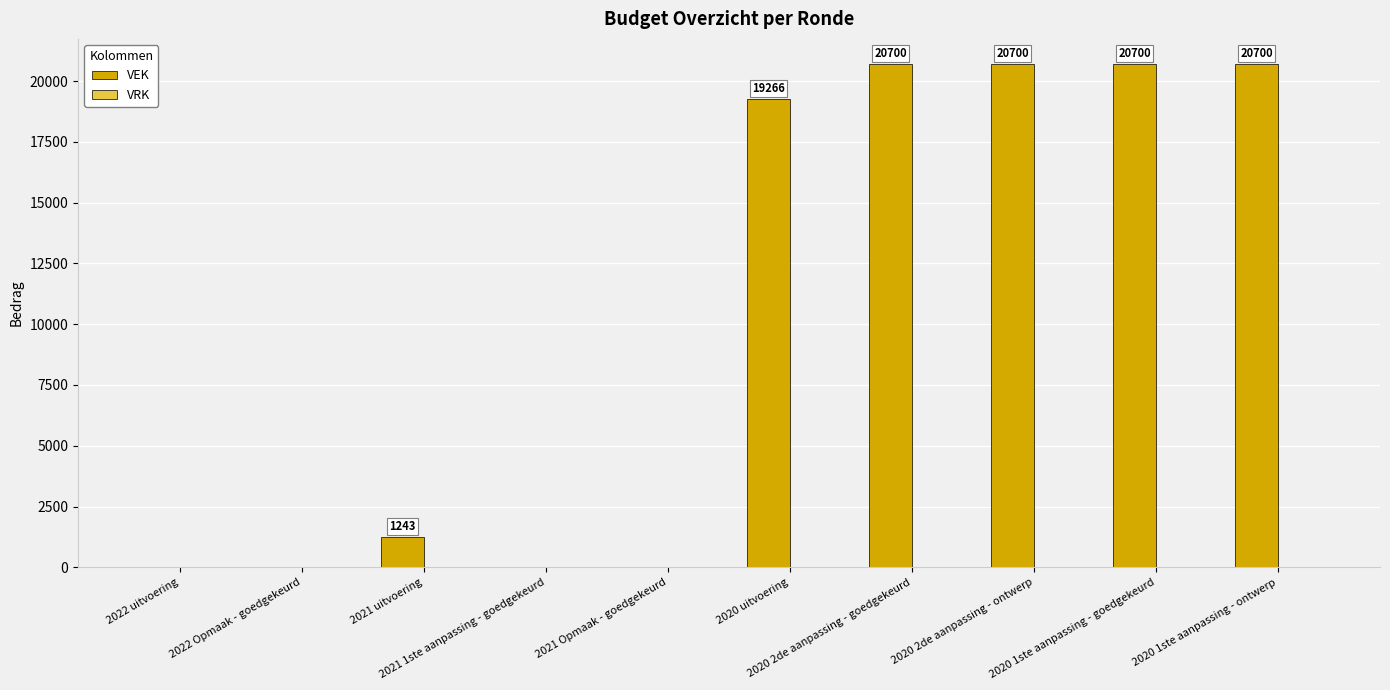

What is the greatest value displayed?

20700